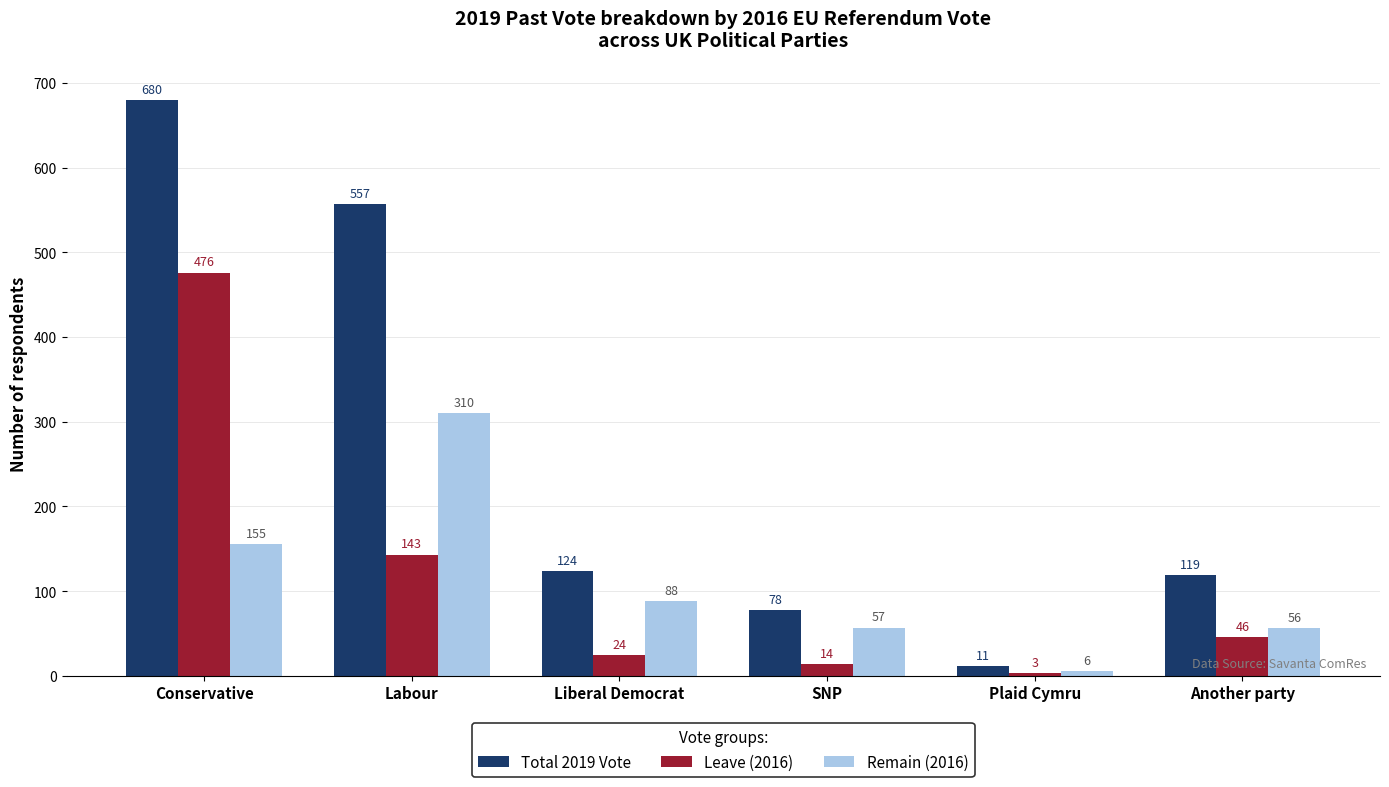

What is the total value across all series at Liberal Democrat?

236